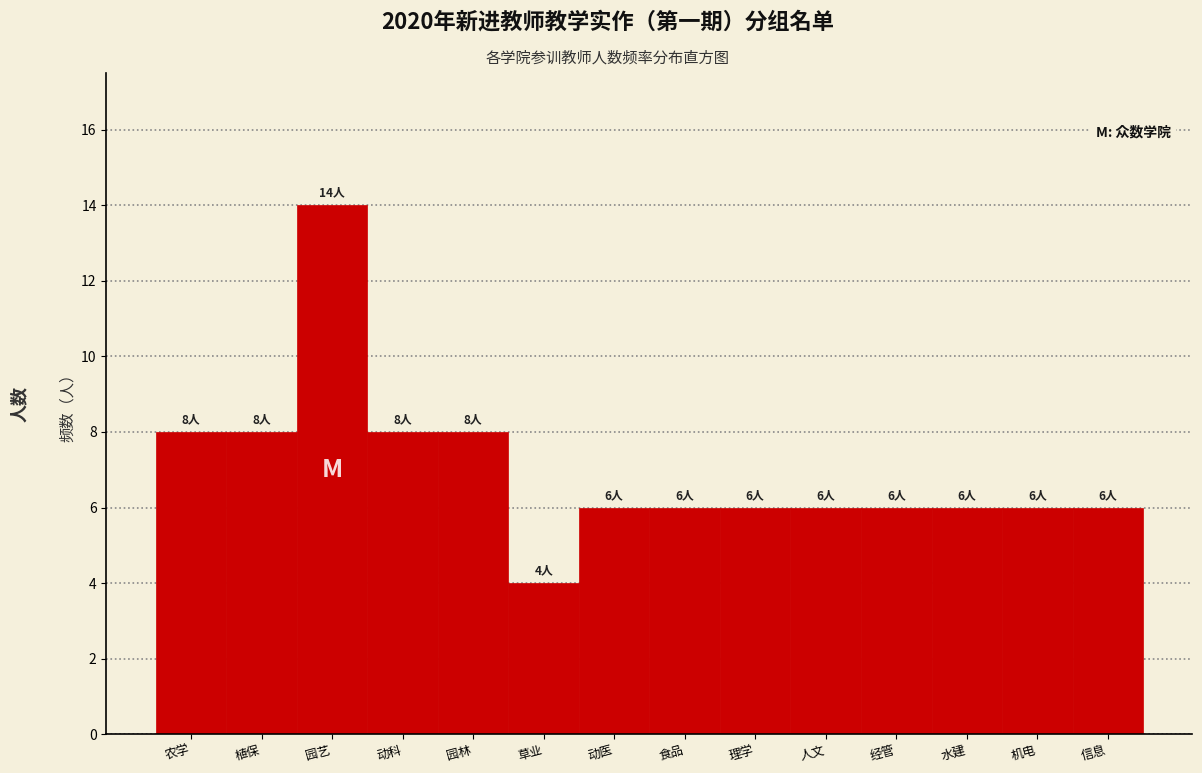

Reading left to right, list all the values displayed in this chart.

8	8	14	8	8	4	6	6	6	6	6	6	6	6